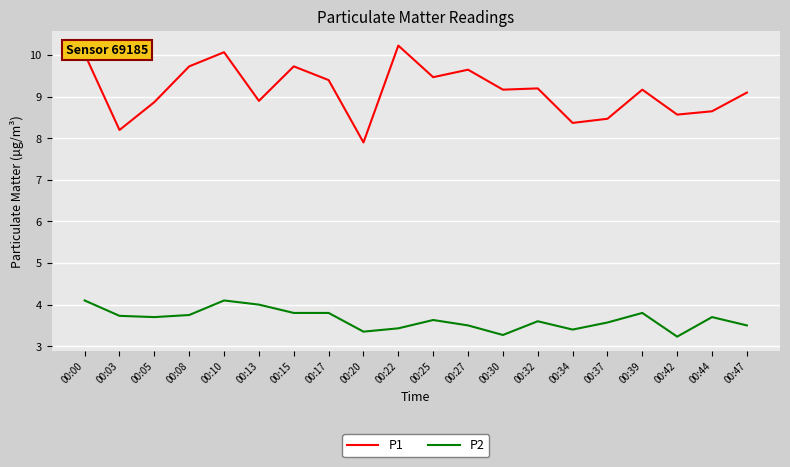

True or false: P1 has a value of 9.5 at 00:25.

True